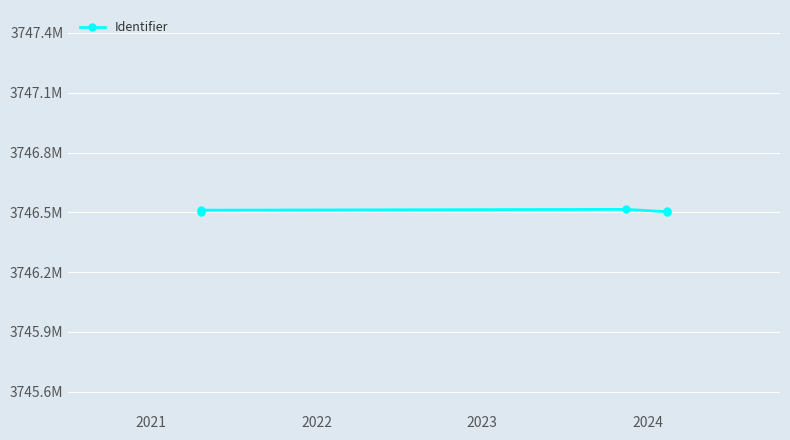

What is the value of the 4th point from the left?

3746503